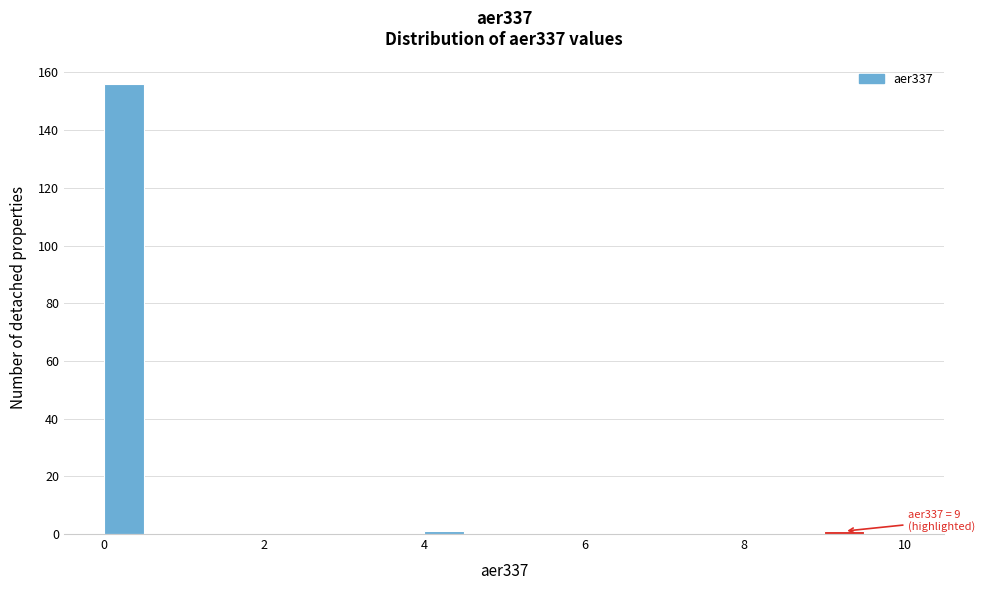

Around what value on the x-axis is the tallest bar? Give the approximate position of its centre, as read against the axis.

0.2